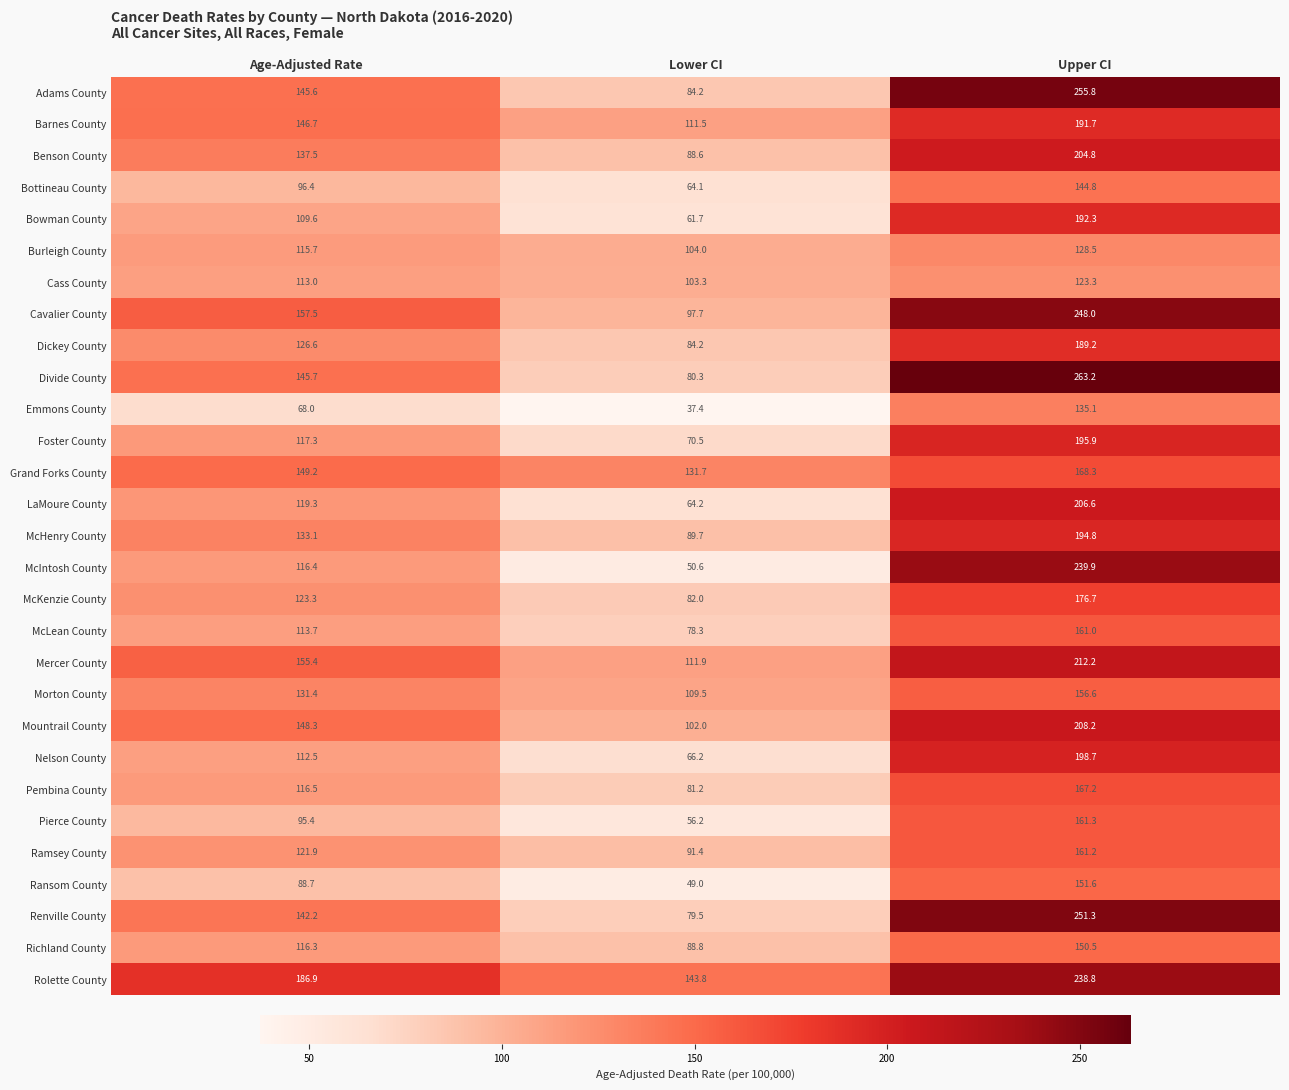

At which category is the sum across all series the highest?

Upper CI